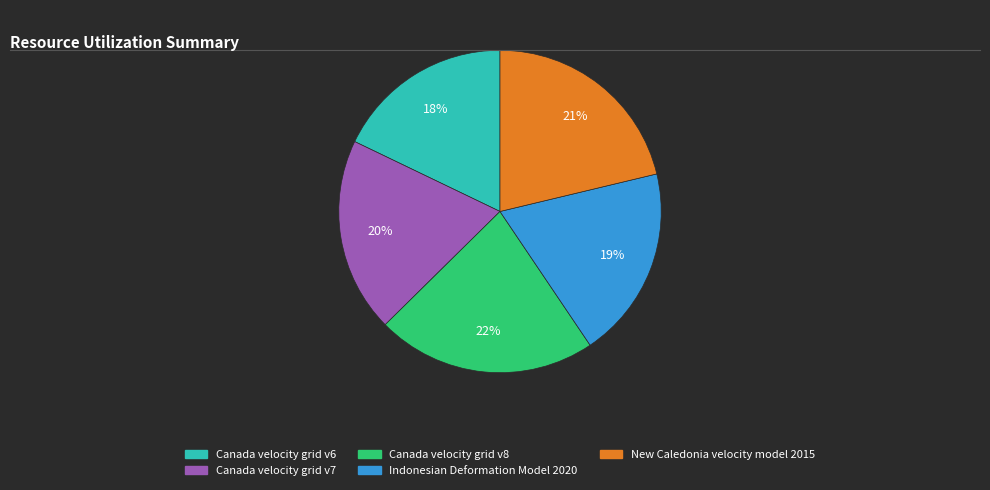

Is it true that Indonesian Deformation Model 2020 is 14% of the pie?

False